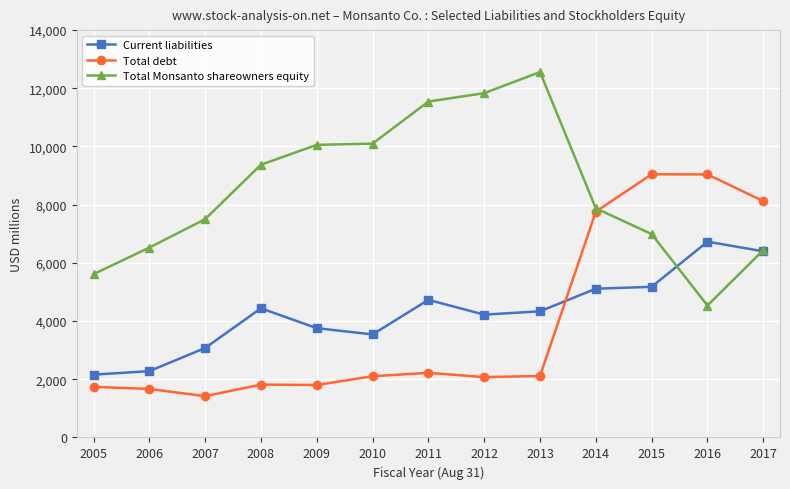

True or false: Current liabilities and Total debt cross at least once.

True